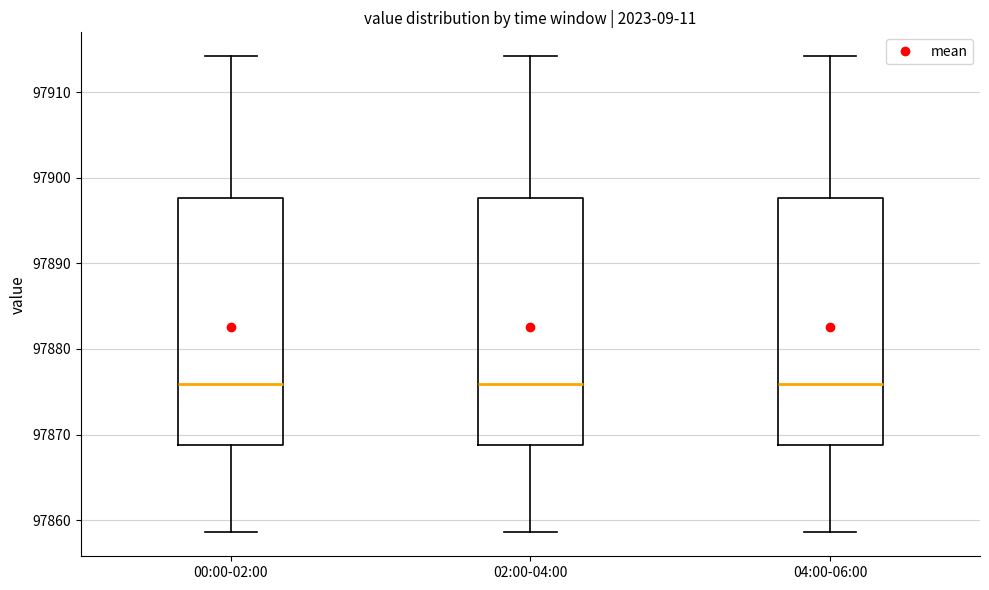

Reading left to right, transcribe this box plot: for each box, give where its median line is, the range the box spans, and where its two whiskers end, as read against the y-axis. The values are not printed on the chart, so give them approximately, as read against the axis.

00:00-02:00: median 97876, box 97869 to 97898, whiskers 97859 to 97914
02:00-04:00: median 97876, box 97869 to 97898, whiskers 97859 to 97914
04:00-06:00: median 97876, box 97869 to 97898, whiskers 97859 to 97914